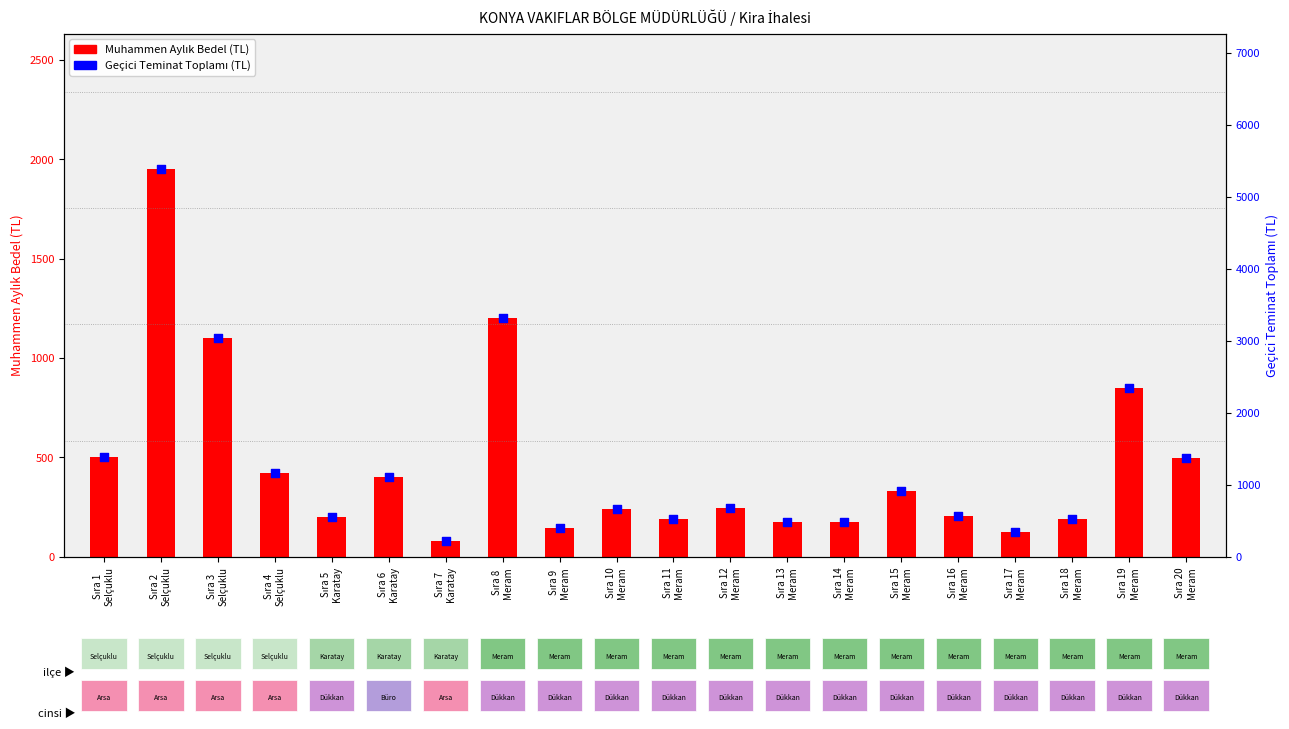

Which series has the largest total across all categories?

Geçici Teminat Toplamı (TL)